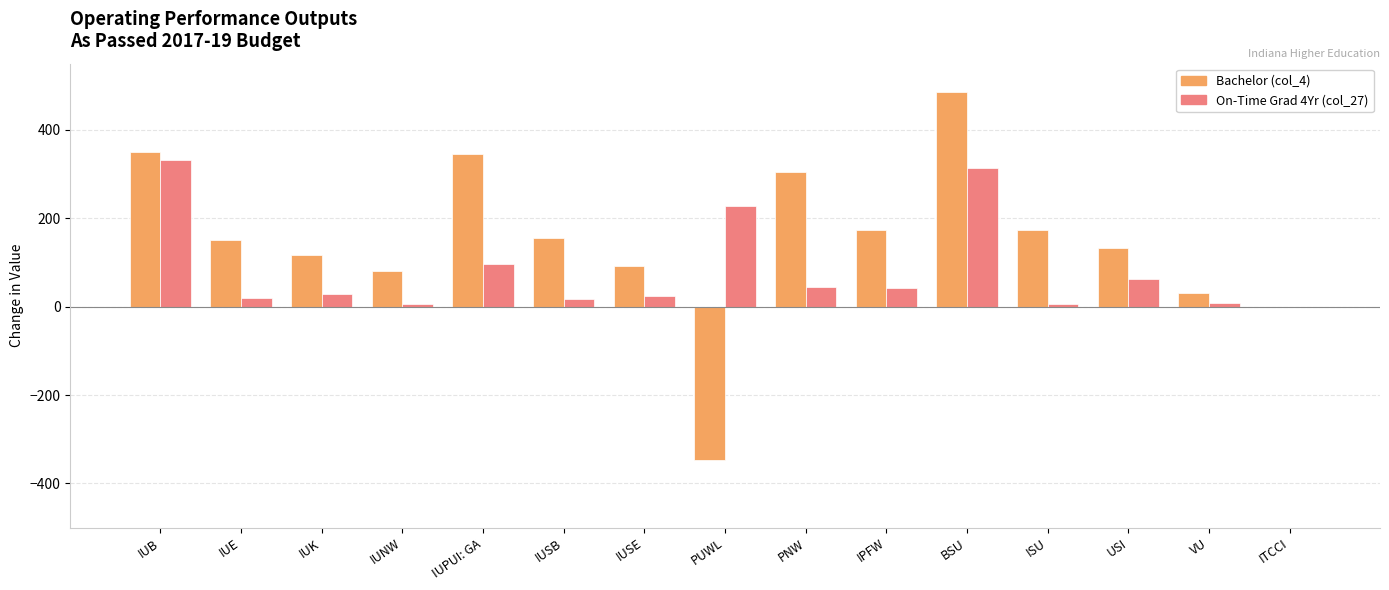

Are the bars grouped side by side (vs. stacked)?

Yes